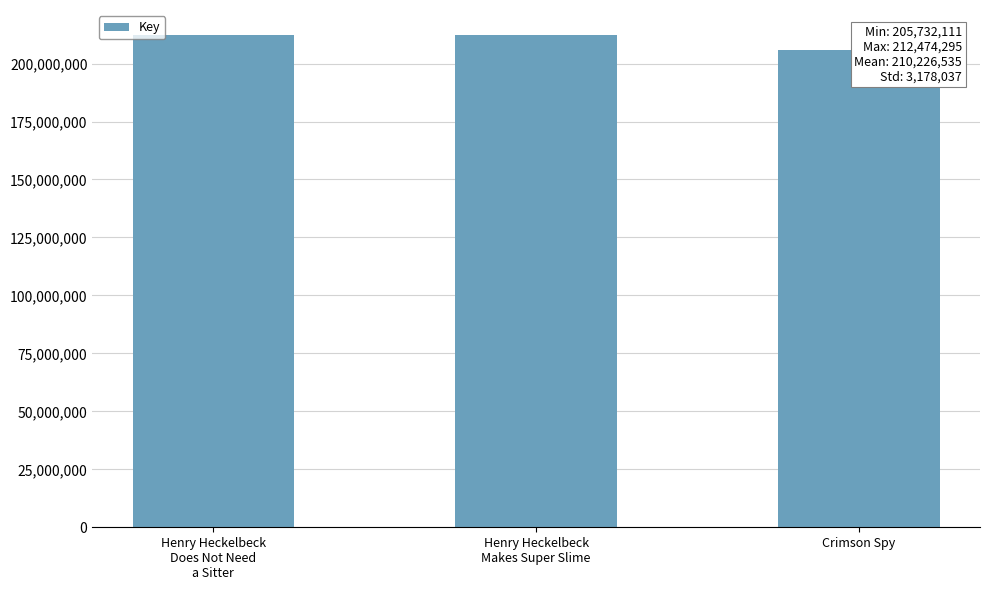

How many distinct data groups are displayed?

1